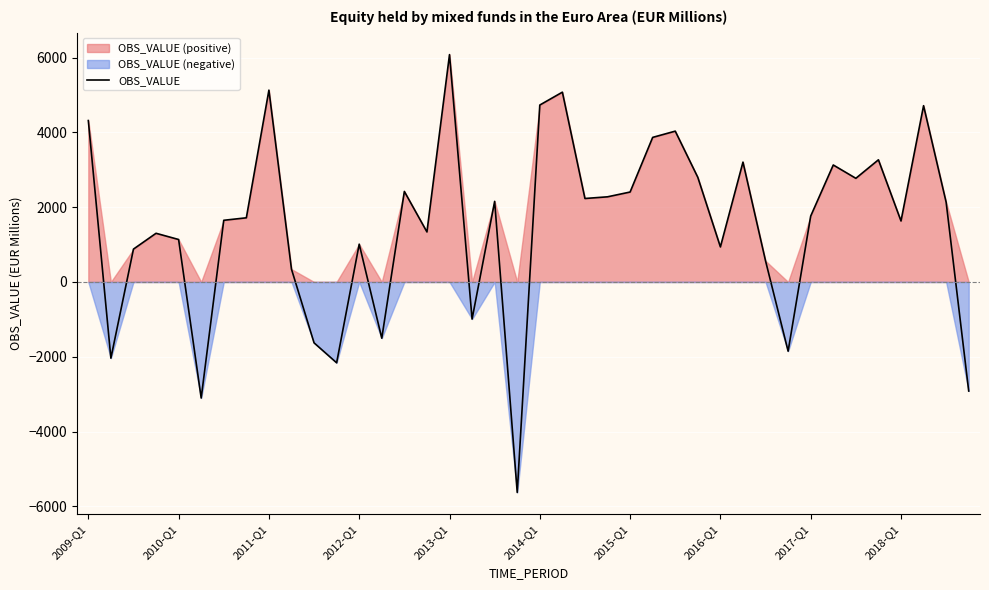

The value of OBS_VALUE at 2010-Q1 is 1135.0. True or false?

True